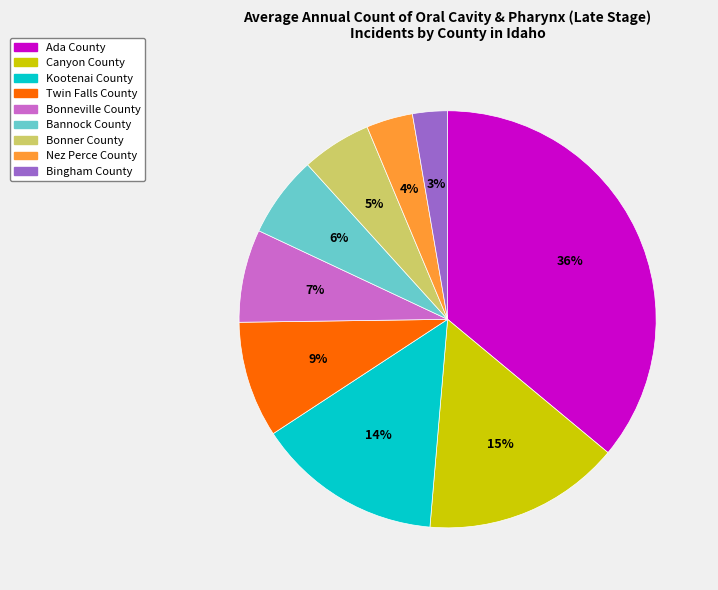

Is there any slice that represents more than half of the pie?

No